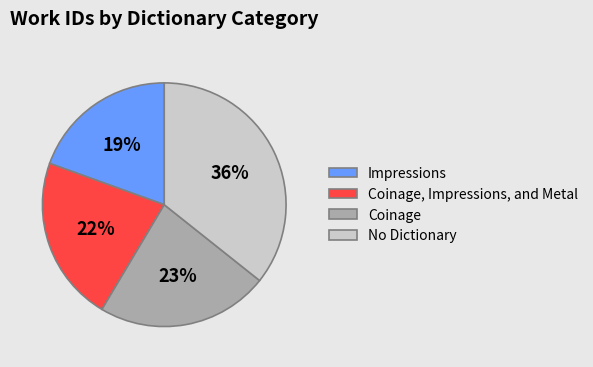

Is it true that Impressions is 19% of the pie?

True